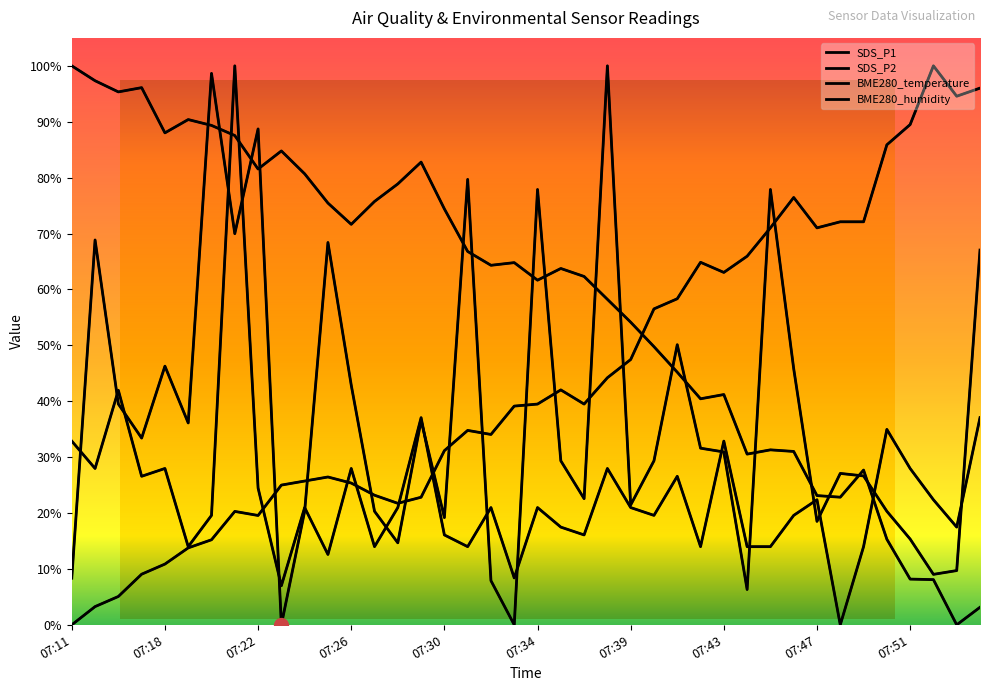

Reading right to left, list all the values displayed in this chart.

SDS_P1: 07:54=67.0	07:53=9.7	07:52=9.0	07:51=15.3	07:50=20.3	07:49=26.6	07:48=27.1	07:47=18.5	07:46=45.8	07:45=77.9	07:44=6.3	07:43=30.9	07:42=31.6	07:41=50.1	07:40=29.3	07:39=21.4	07:38=100.0	07:36=22.6	07:35=29.3	07:34=77.9	07:33=0.0	07:32=7.9	07:31=79.7	07:30=19.2	07:29=36.6	07:28=14.7	07:27=20.3	07:26=42.9	07:25=68.4	07:24=20.3	07:23=0.0	07:22=88.7	07:21=70.0	07:20=98.6	07:19=36.1	07:18=46.3	07:16=33.4	07:15=39.5	07:13=68.8	07:11=8.4
SDS_P2: 07:54=37.1	07:53=17.5	07:52=22.4	07:51=28.0	07:50=35.0	07:49=14.0	07:48=0.0	07:47=22.4	07:46=19.6	07:45=14.0	07:44=14.0	07:43=32.9	07:42=14.0	07:41=26.6	07:40=19.6	07:39=21.0	07:38=28.0	07:36=16.1	07:35=17.5	07:34=21.0	07:33=8.4	07:32=21.0	07:31=14.0	07:30=16.1	07:29=37.1	07:28=21.0	07:27=14.0	07:26=28.0	07:25=12.6	07:24=21.0	07:23=7.0	07:22=24.5	07:21=100.0	07:20=19.6	07:19=14.0	07:18=28.0	07:16=26.6	07:15=42.0	07:13=28.0	07:11=32.9
BME280_temperature: 07:54=96.0	07:53=94.6	07:52=100.0	07:51=89.5	07:50=85.9	07:49=72.1	07:48=72.1	07:47=71.0	07:46=76.4	07:45=71.0	07:44=65.9	07:43=63.0	07:42=64.9	07:41=58.3	07:40=56.5	07:39=47.5	07:38=44.2	07:36=39.5	07:35=42.0	07:34=39.5	07:33=39.1	07:32=34.1	07:31=34.8	07:30=31.2	07:29=22.8	07:28=21.7	07:27=23.2	07:26=25.4	07:25=26.4	07:24=25.7	07:23=25.0	07:22=19.6	07:21=20.3	07:20=15.2	07:19=13.8	07:18=10.9	07:16=9.1	07:15=5.1	07:13=3.3	07:11=0.0
BME280_humidity: 07:54=3.1	07:53=0.0	07:52=8.1	07:51=8.2	07:50=15.3	07:49=27.7	07:48=22.8	07:47=23.1	07:46=31.0	07:45=31.3	07:44=30.5	07:43=41.2	07:42=40.4	07:41=45.2	07:40=49.8	07:39=54.1	07:38=58.2	07:36=62.3	07:35=63.7	07:34=61.7	07:33=64.8	07:32=64.3	07:31=66.8	07:30=74.4	07:29=82.8	07:28=78.9	07:27=75.7	07:26=71.6	07:25=75.5	07:24=80.7	07:23=84.8	07:22=81.5	07:21=87.5	07:20=89.3	07:19=90.4	07:18=88.0	07:16=96.1	07:15=95.3	07:13=97.3	07:11=100.0